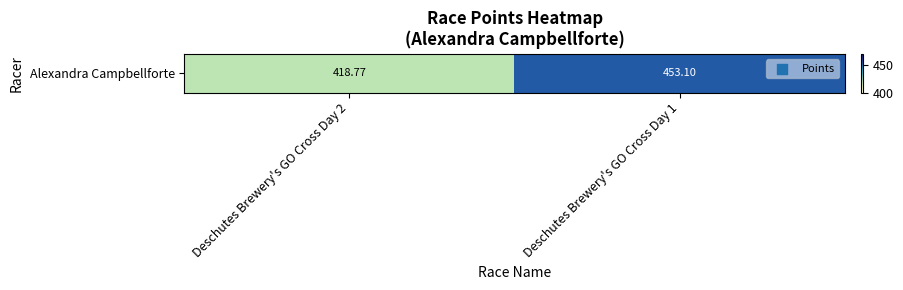

Reading left to right, transcribe all the data shown in this chart.

Deschutes Brewery's GO Cross Day 2=418.8	Deschutes Brewery's GO Cross Day 1=453.1